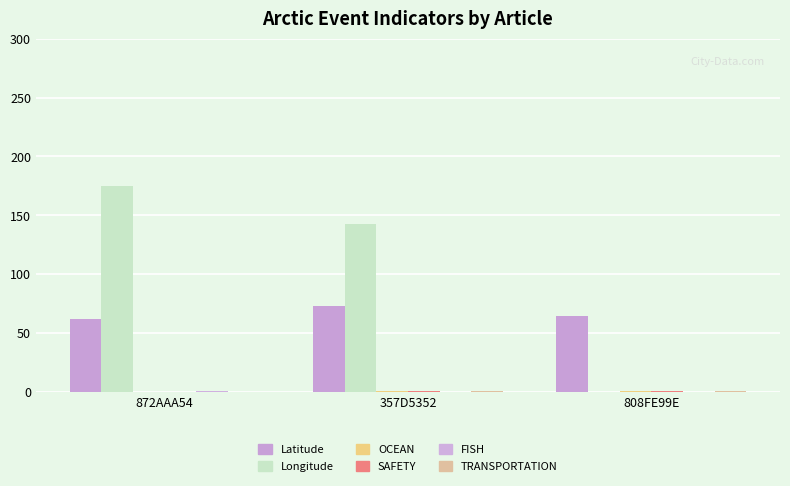

At which label does SAFETY reach its minimum?

872AAA54